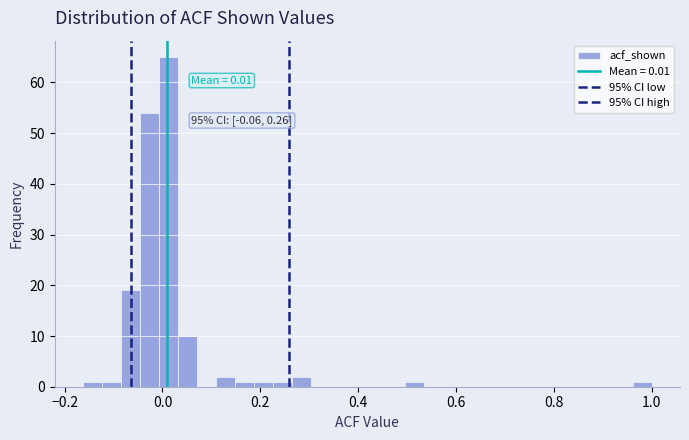

Around what value on the x-axis is the tallest bar? Give the approximate position of its centre, as read against the axis.

0.02